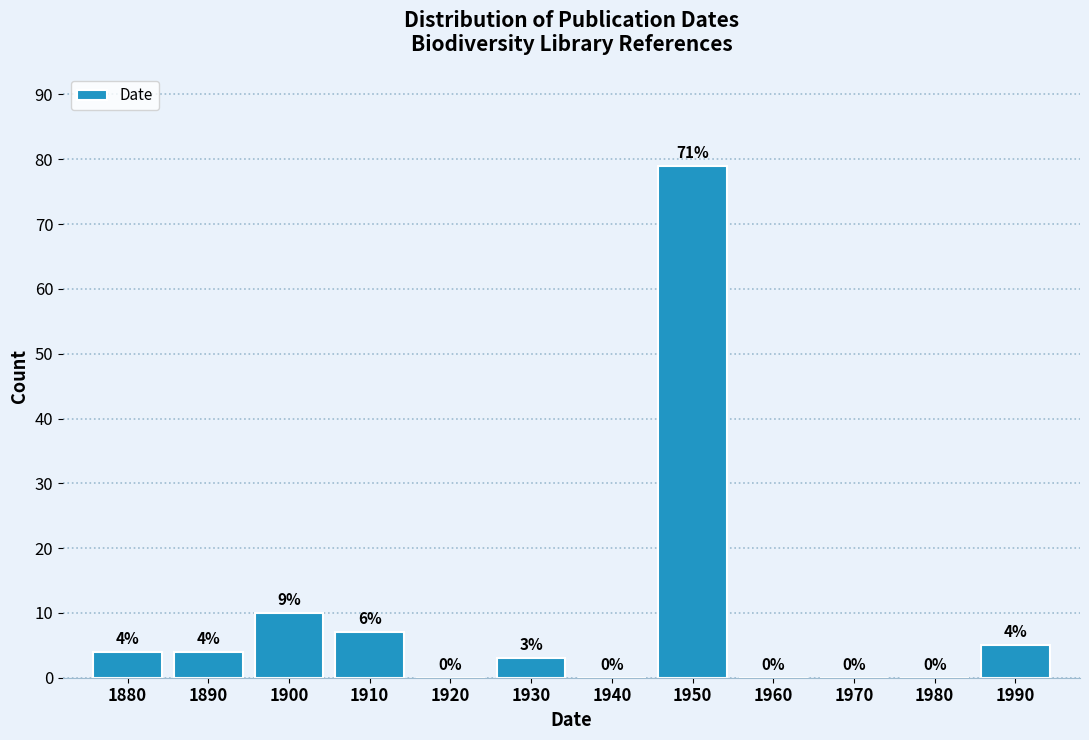

Reading left to right, list all the values displayed in this chart.

1880=4	1890=4	1900=10	1910=7	1920=0	1930=3	1940=0	1950=79	1960=0	1970=0	1980=0	1990=5